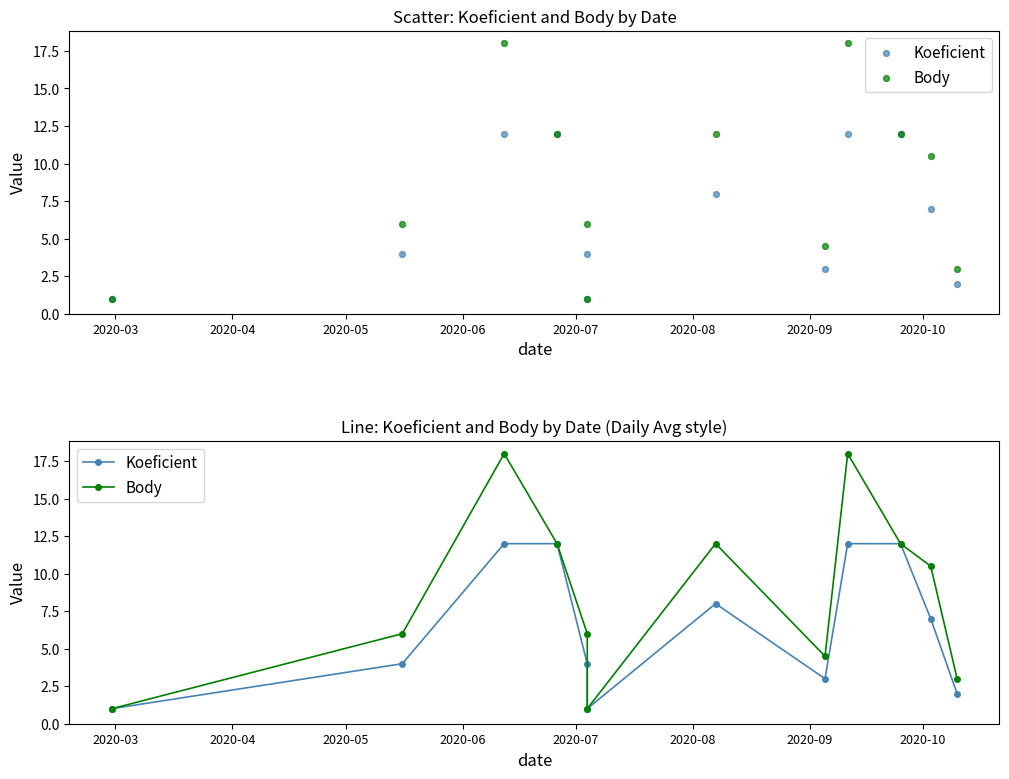

Which series has the largest total across all categories?

Body